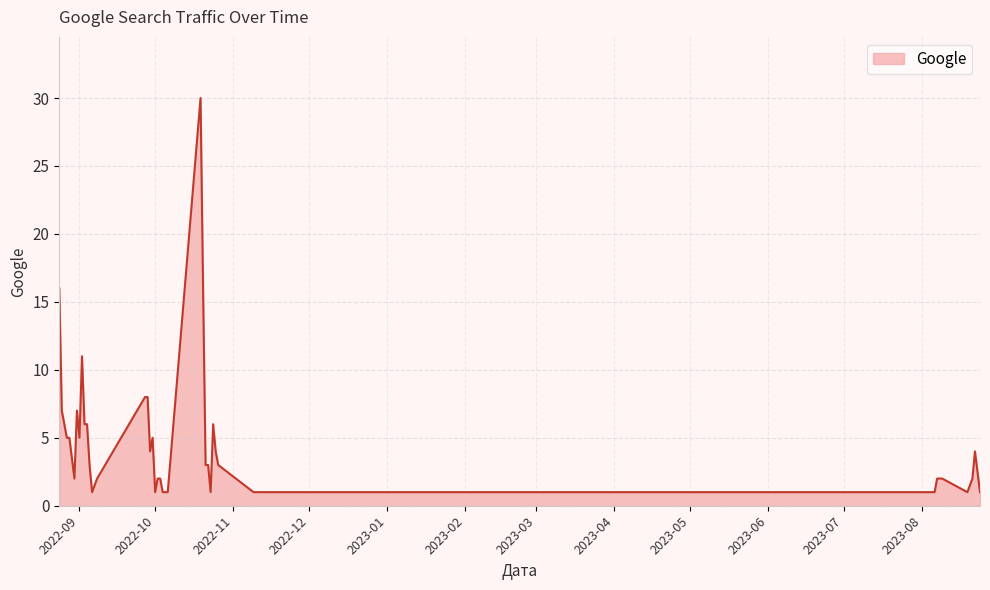

What is the maximum value shown in the chart?

30